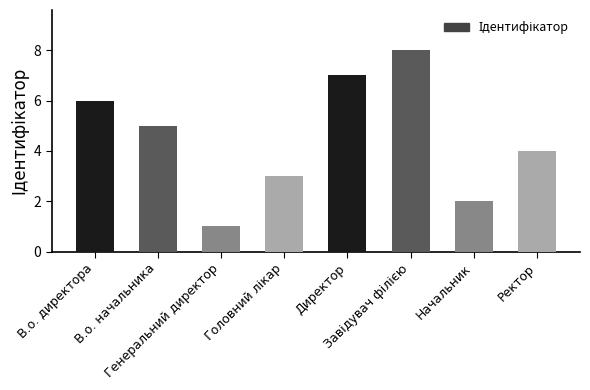

What is the sum of all values?

36